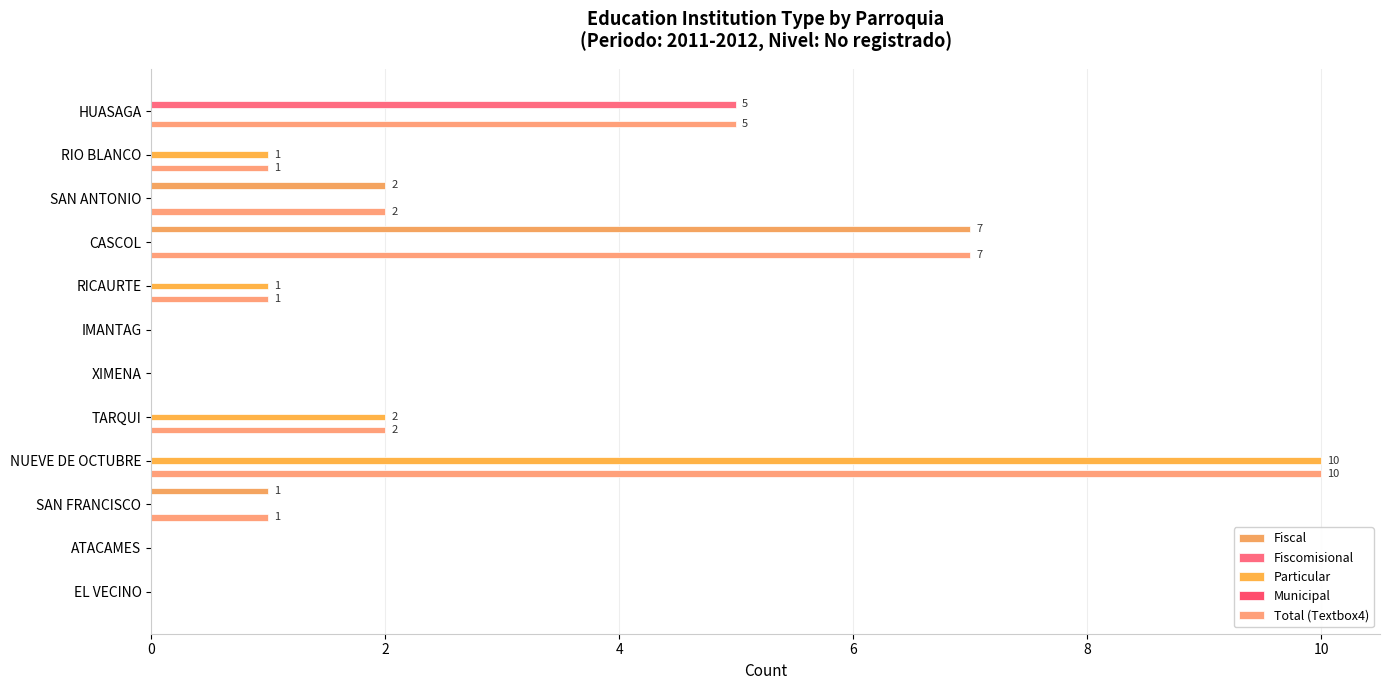

At which category is the sum across all series the highest?

NUEVE DE OCTUBRE